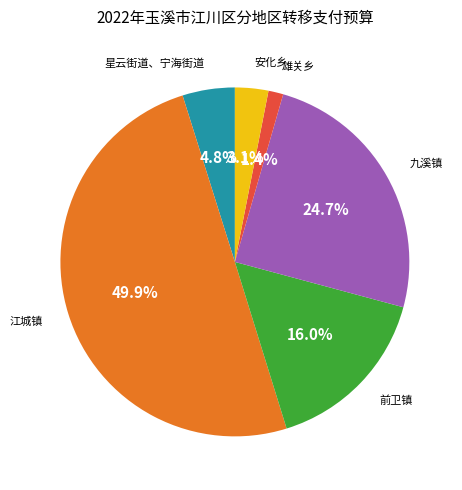

Rank the categories by value from lowest to highest.

雄关乡, 安化乡, 星云街道、宁海街道, 前卫镇, 九溪镇, 江城镇